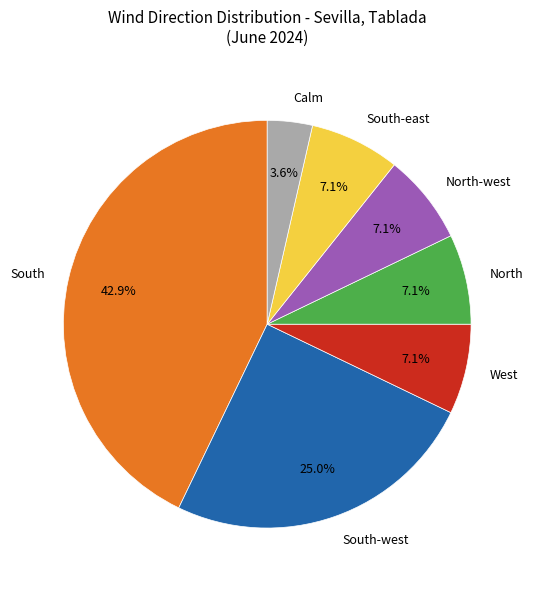

To the nearest percent, what is the combined percentage of South and North-west?

50%